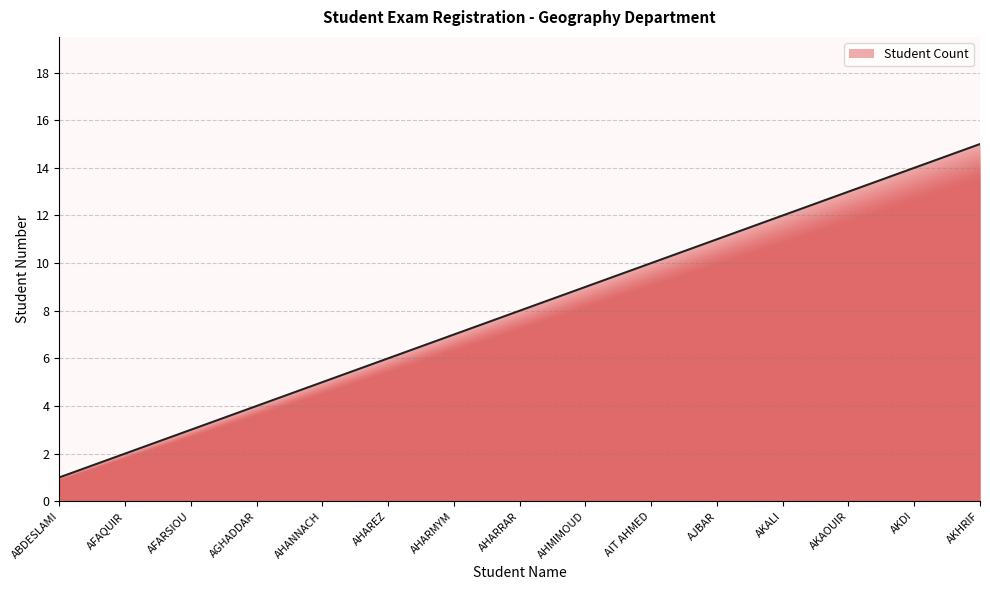

What is the difference between the values at AFARSIOU and AHARMYM?

4